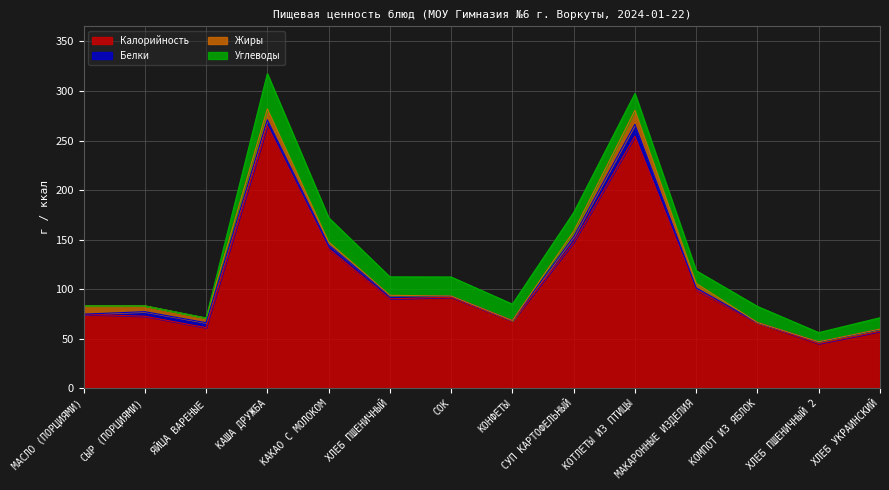

What is the approximate value of Жиры at ХЛЕБ УКРАИНСКИЙ?

0.3